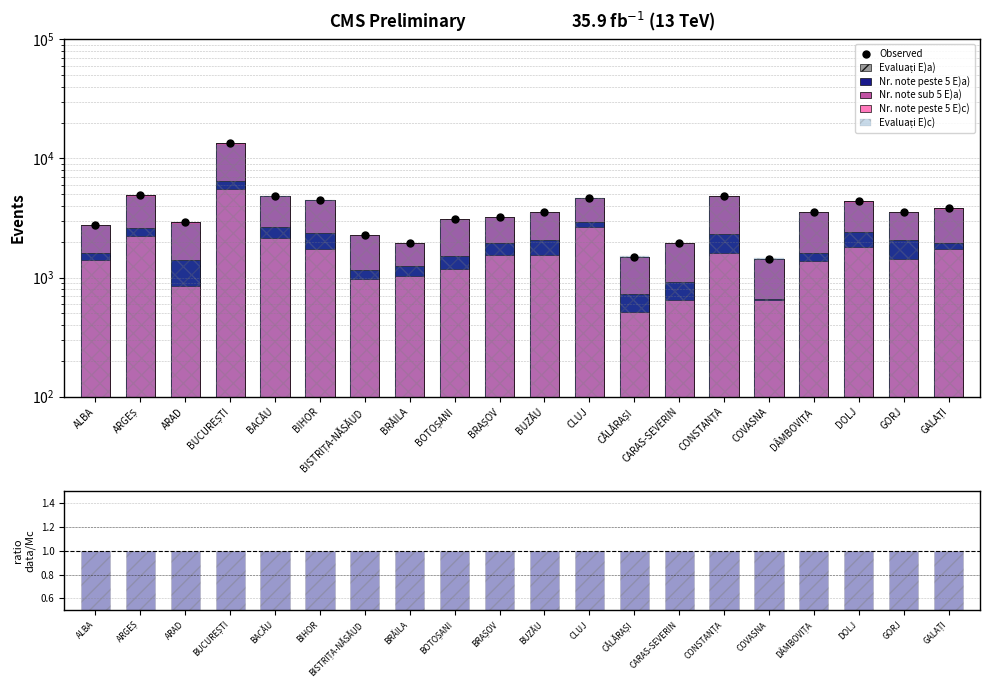

Which series contains the highest Y value?

Evaluați E)a)